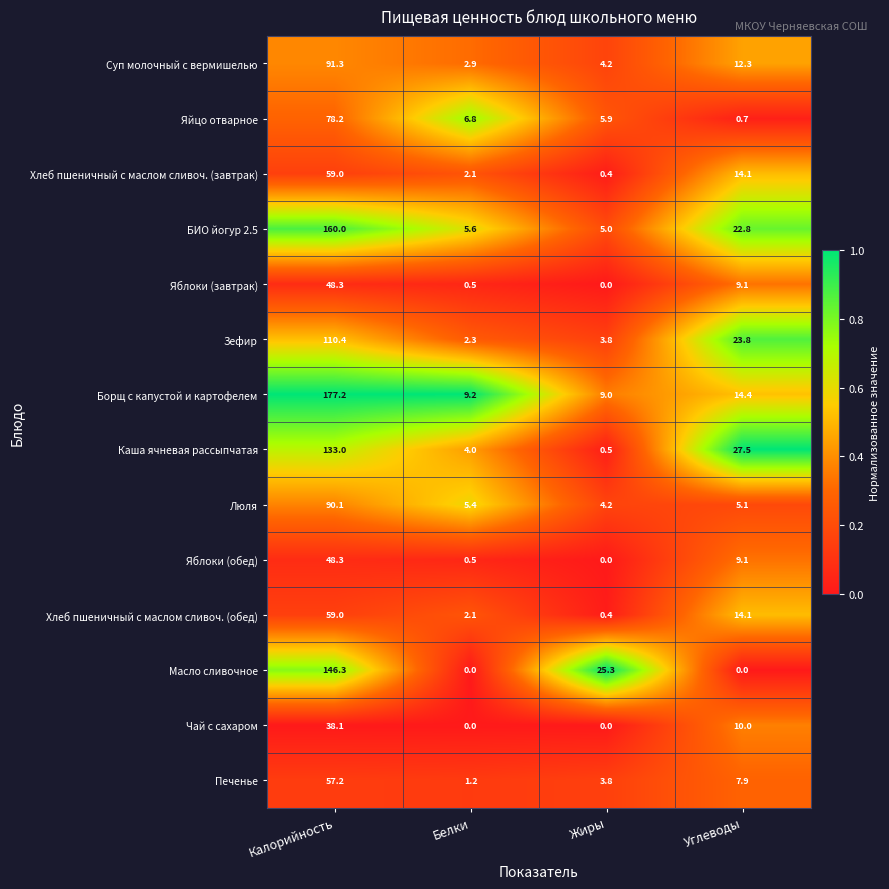

At which label does Яблоки (завтрак) first exceed 9?

Калорийность